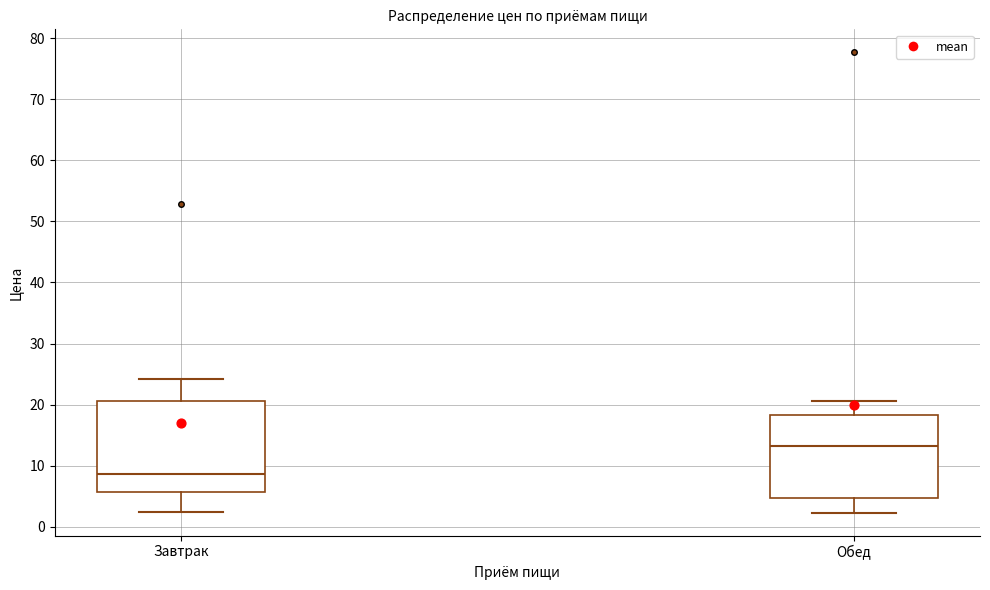

Which box has the lowest median line?

Завтрак